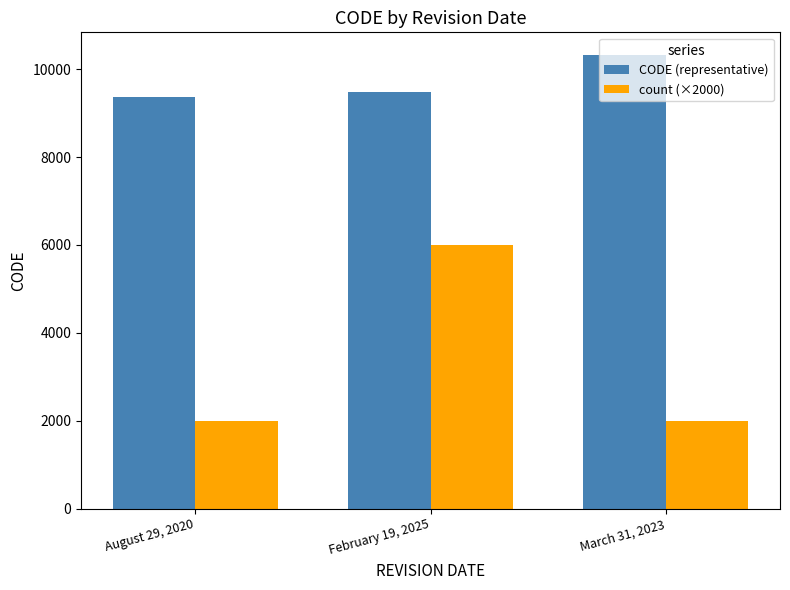

How many CODE (representative) values are between 9375 and 10323?

3